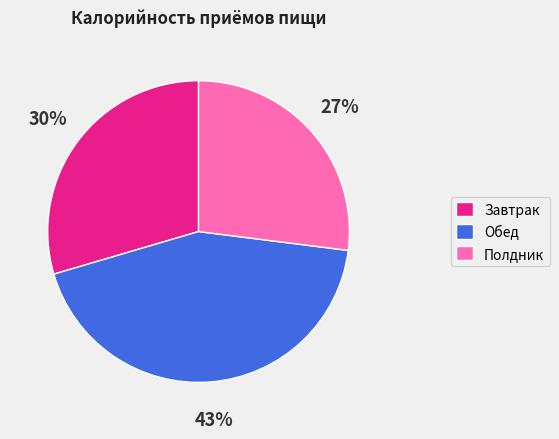

To the nearest percent, what is the difference between the largest and smallest slice percentages?

16%